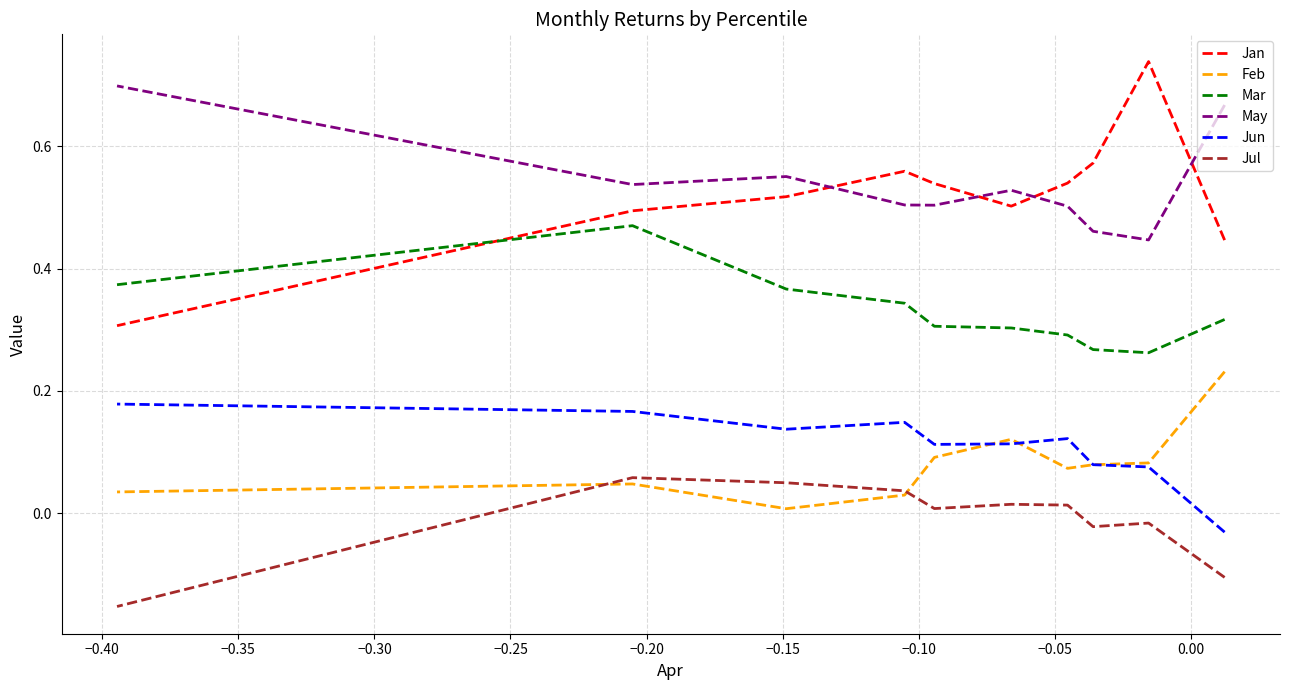

What is the difference between the maximum and second lowest values in the Feb series?

0.2